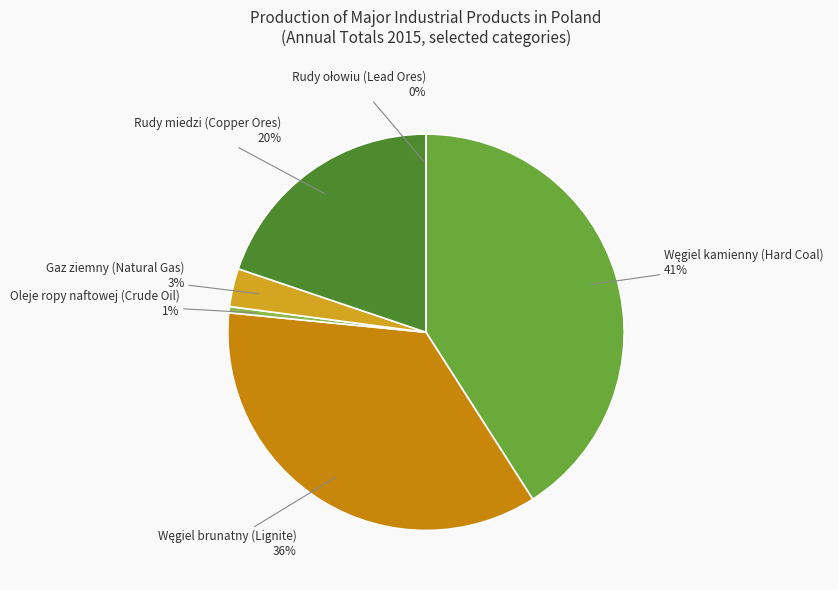

Is there a majority slice in this chart?

No